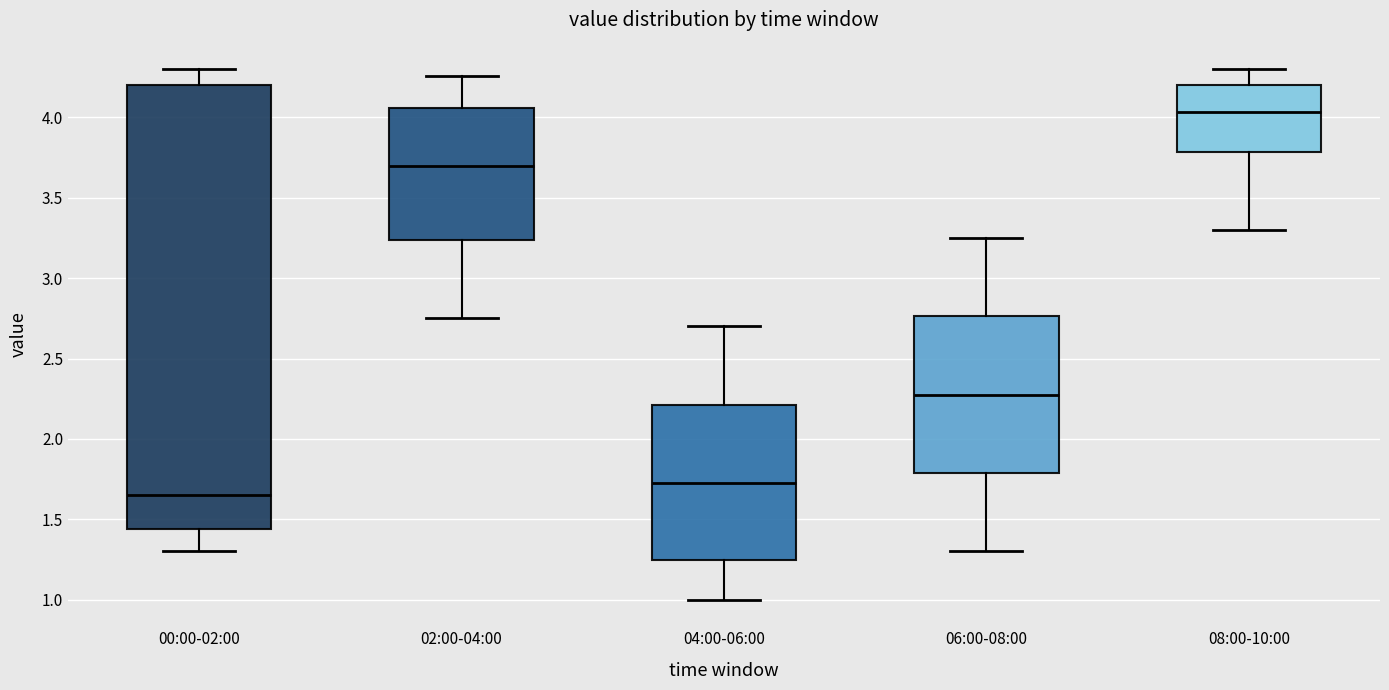

Comparing the boxes themselves (not the whiskers), which one is the tallest?

00:00-02:00